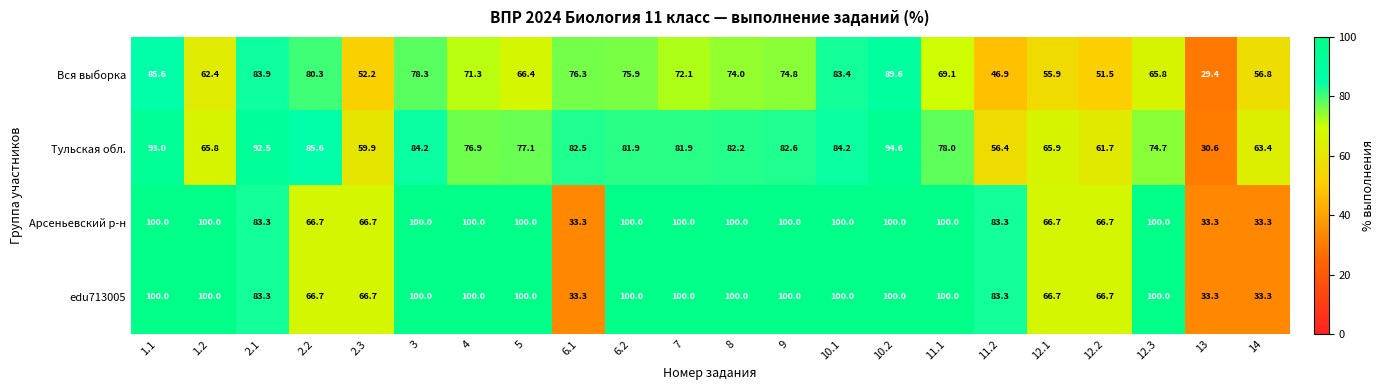

What is the difference between the highest and lowest values at 11.2?

36.4